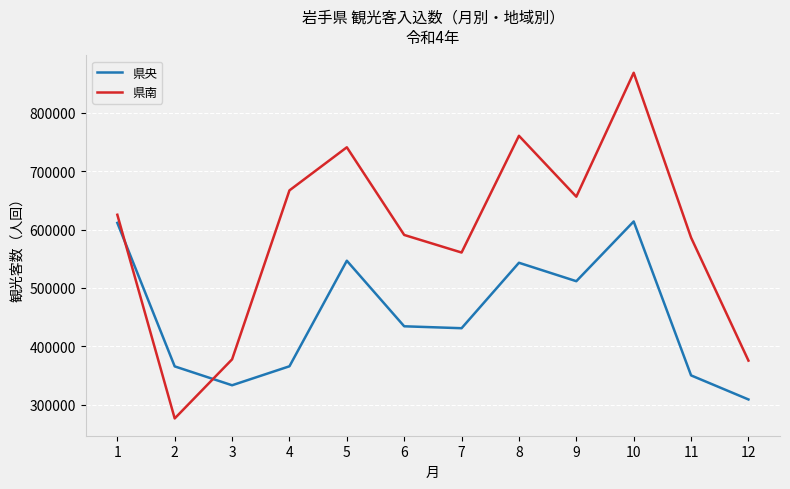

What is the approximate value of 県南 at 2?

276581